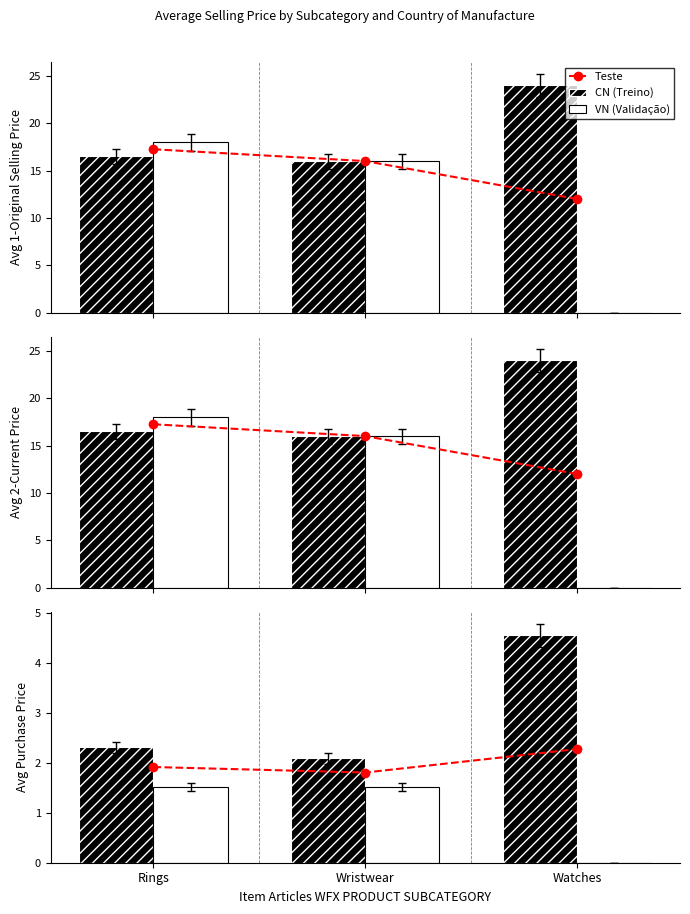

Rank the categories by Teste value from lowest to highest.

Wristwear, Rings, Watches